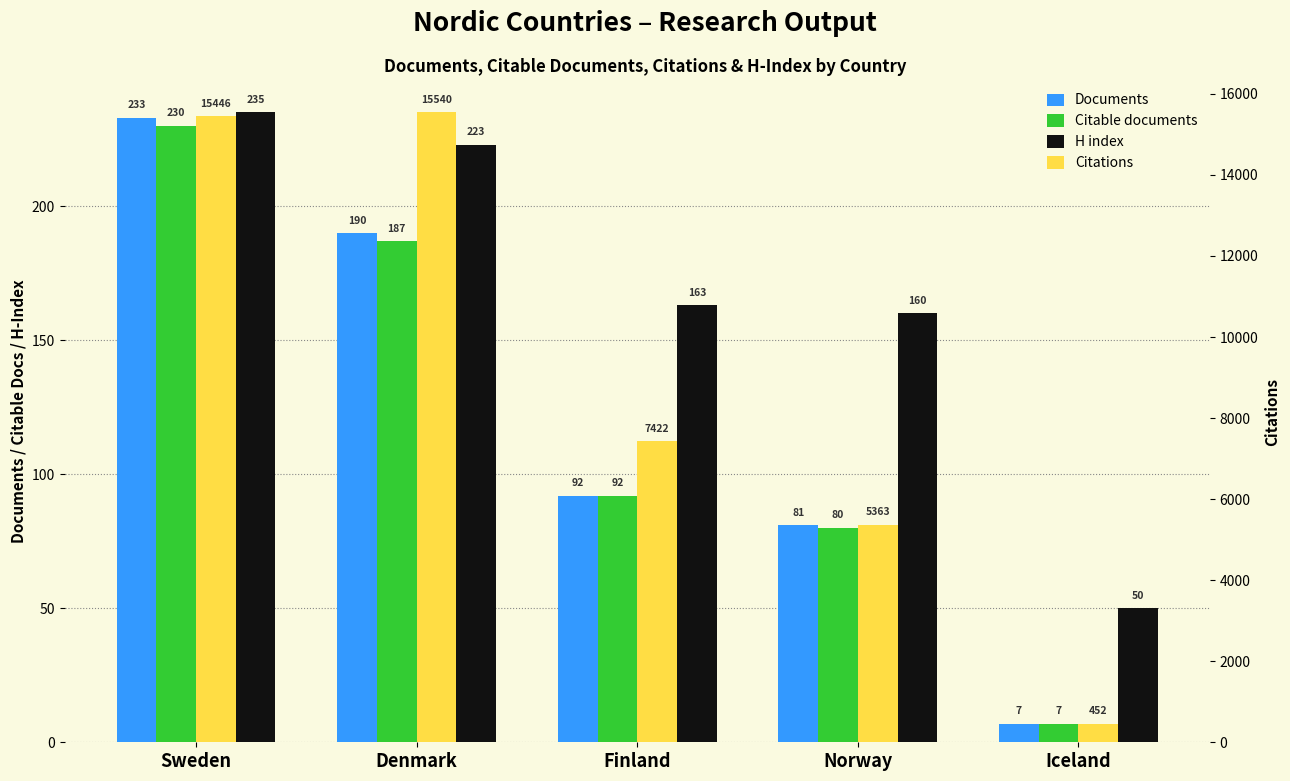

At which label is Documents closest to 120?

Finland